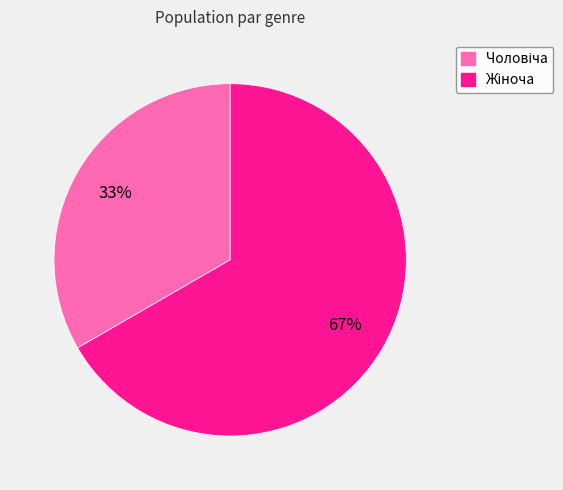

To the nearest percent, what is the combined percentage of Жіноча and Чоловіча?

100%